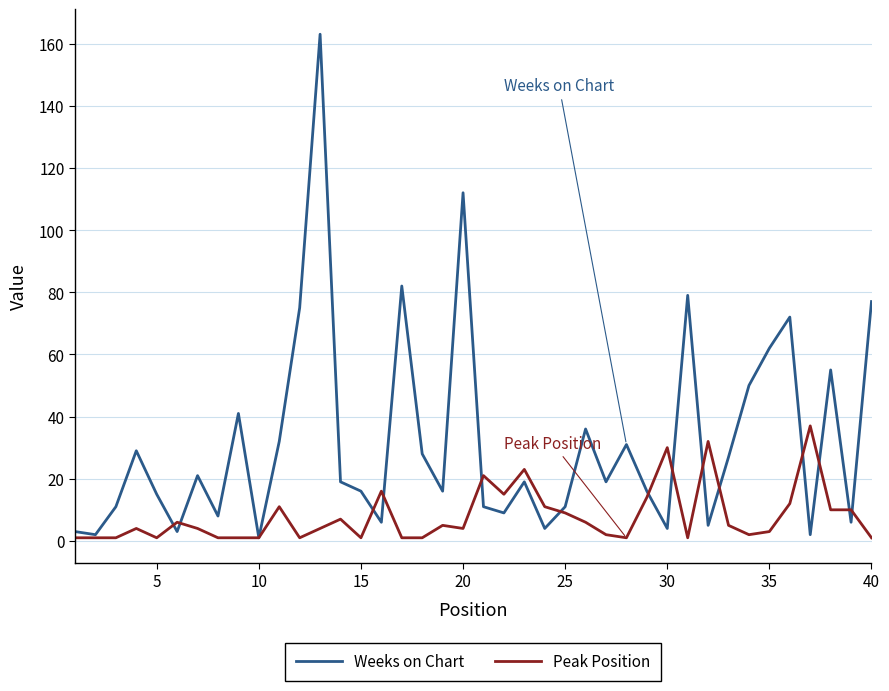

Which series has the widest spread of values?

Weeks on Chart